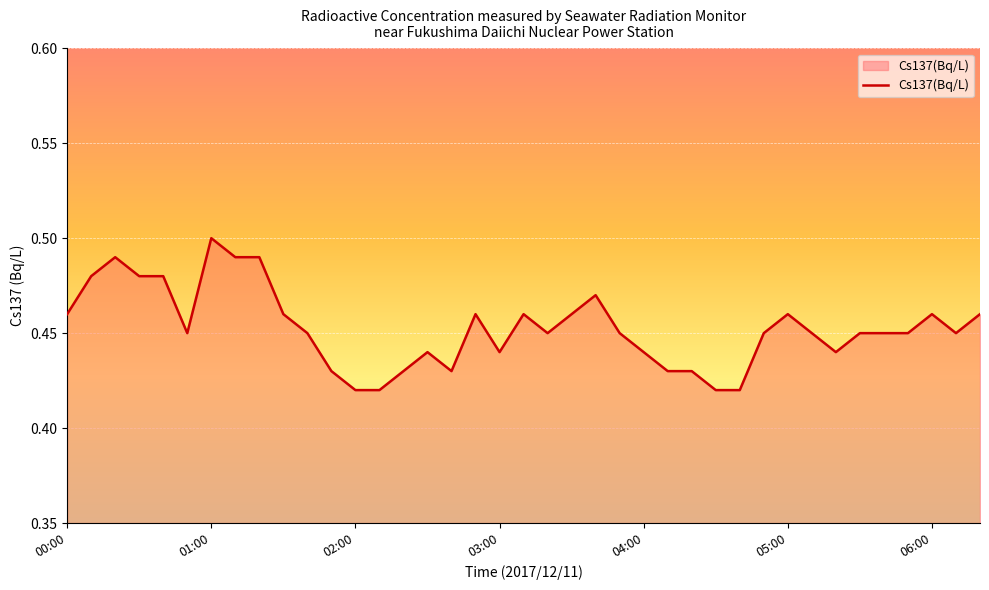

Does the chart have visible grid lines?

Yes